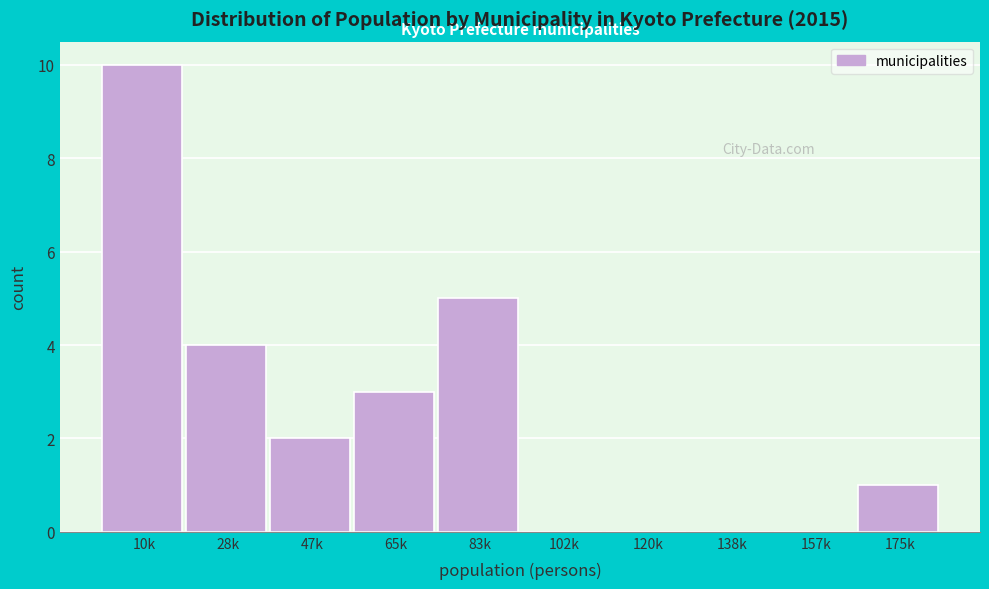

Reading left to right, list all the values displayed in this chart.

10k=10	28k=4	47k=2	65k=3	83k=5	102k=0	120k=0	138k=0	157k=0	175k=1